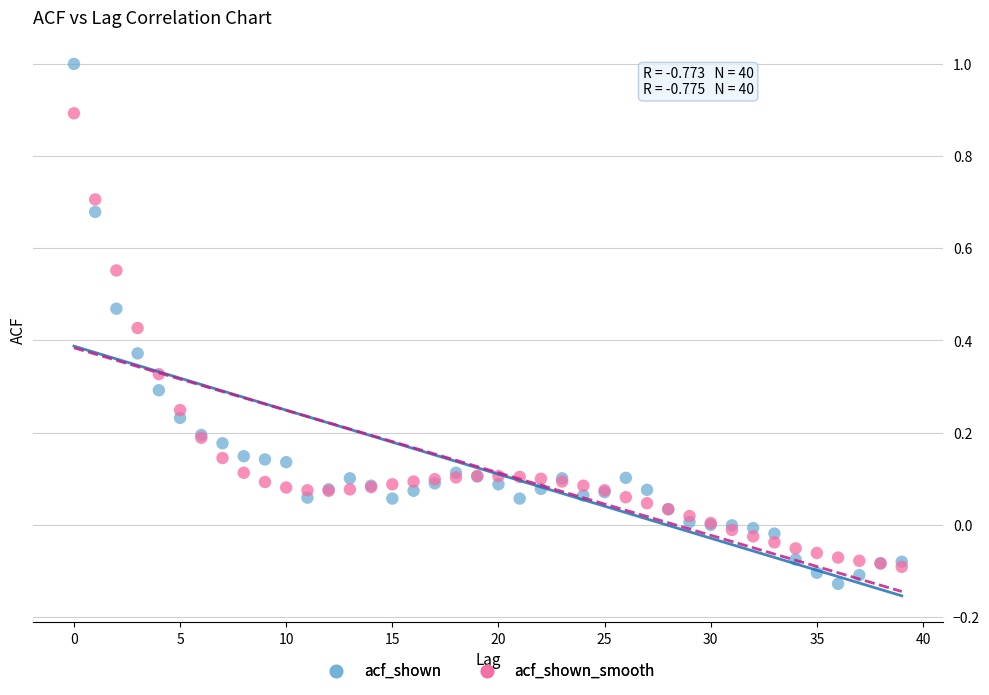

Which series reaches the minimum Y coordinate?

acf_shown